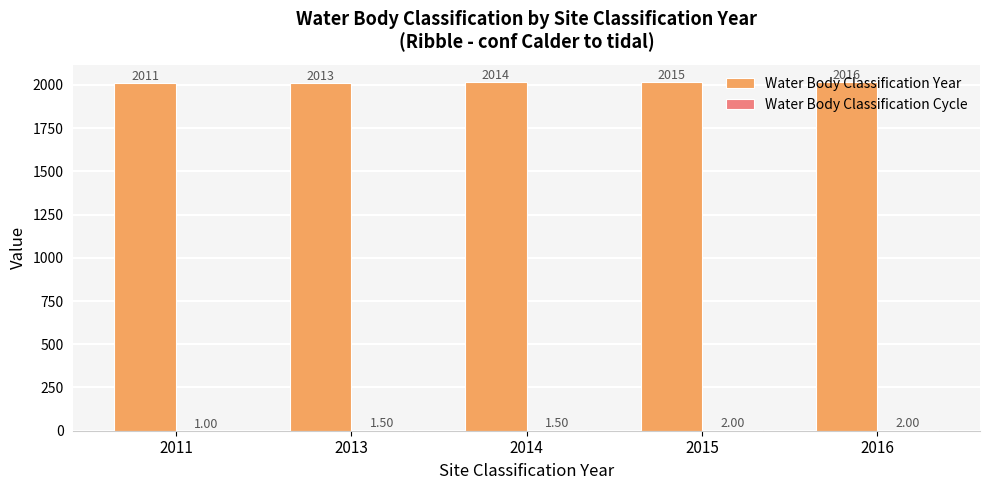

Which series changed the most between 2013 and 2015?

Water Body Classification Year